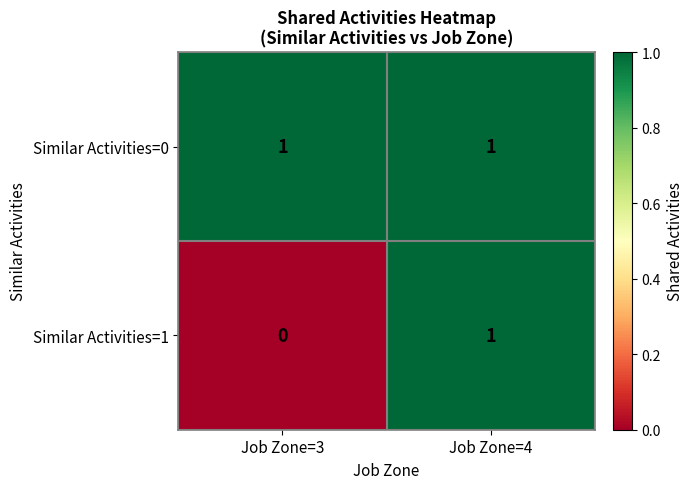

Which series has the widest spread of values?

Similar Activities=1